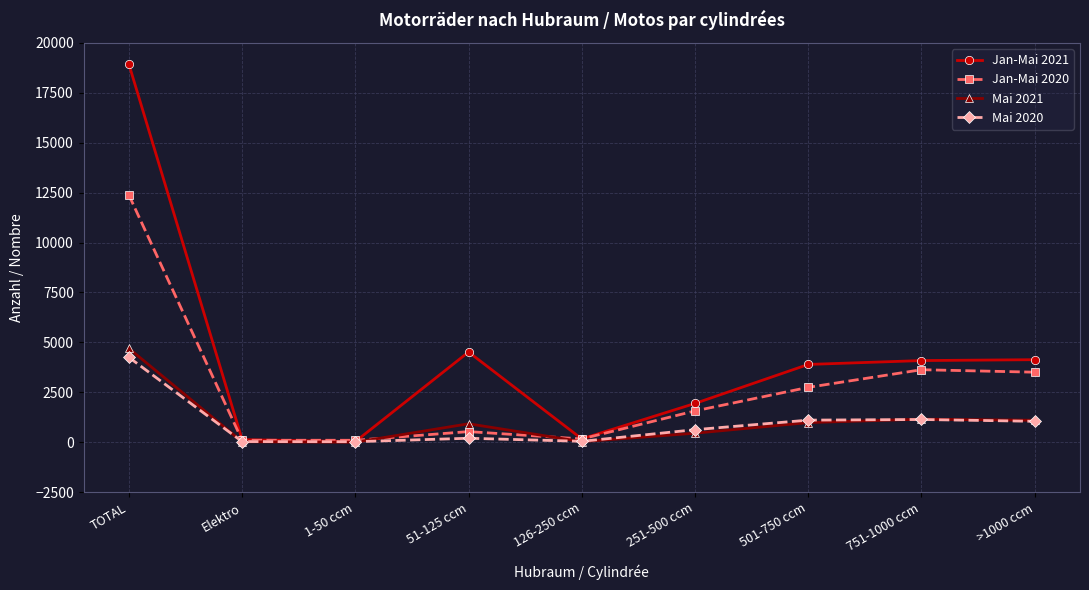

What is the average value of the Jan-Mai 2021 series?

4207